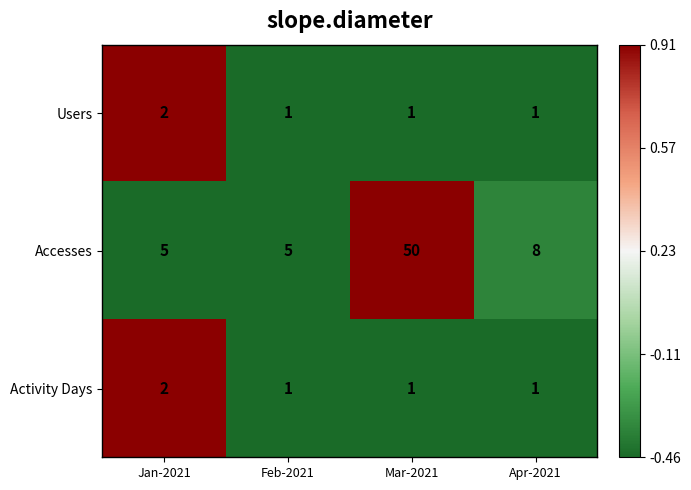

True or false: Accesses has a value of 11 at Apr-2021.

False